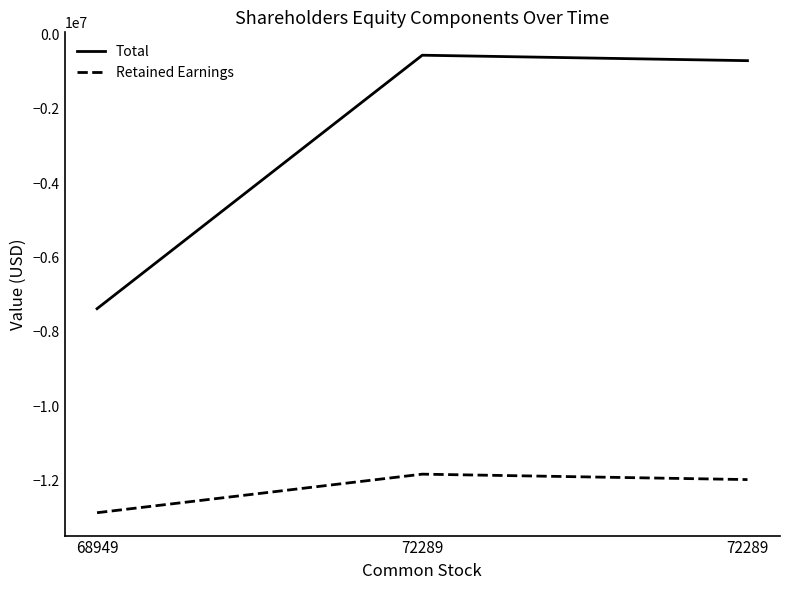

Reading left to right, list all the values displayed in this chart.

Total: 68949=-7376200	72289=-566640	72289=-713201
Retained Earnings: 68949=-12857941	72289=-11822279	72289=-11968027